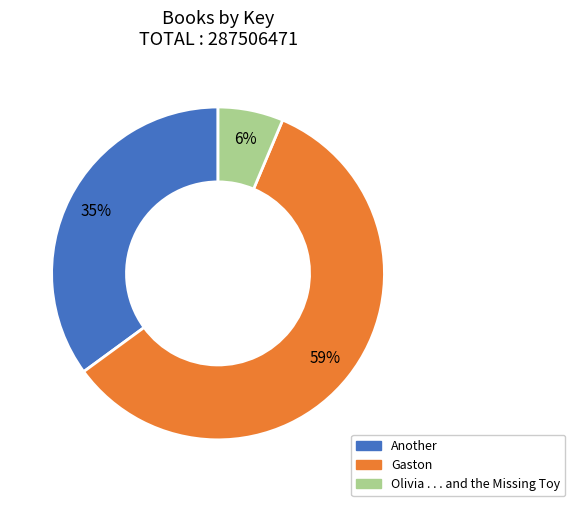

How many segments does this pie chart have?

3